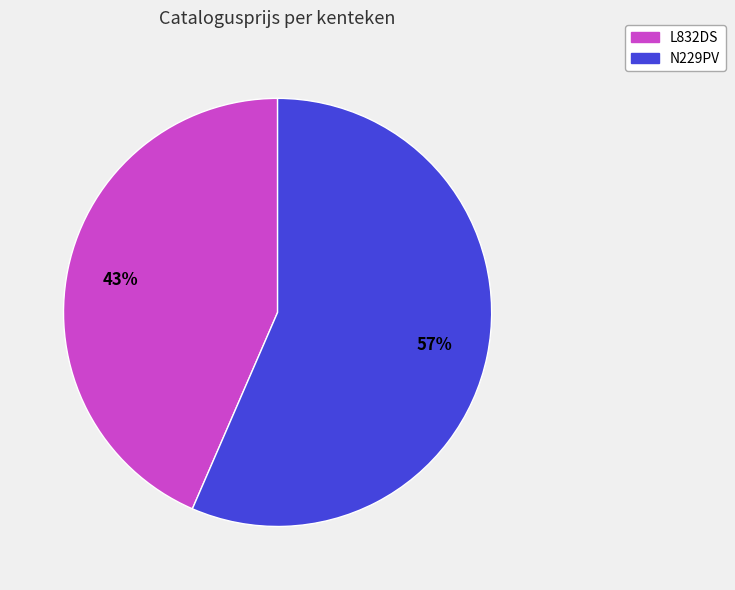

Is it true that L832DS is 43% of the pie?

True